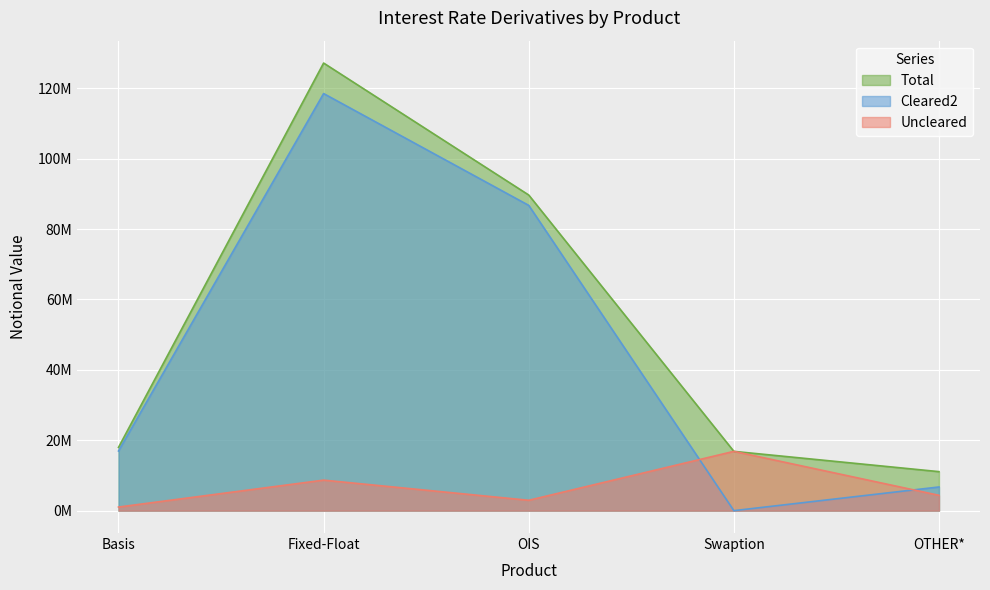

How many values in the Cleared2 series are below 16949290?

2